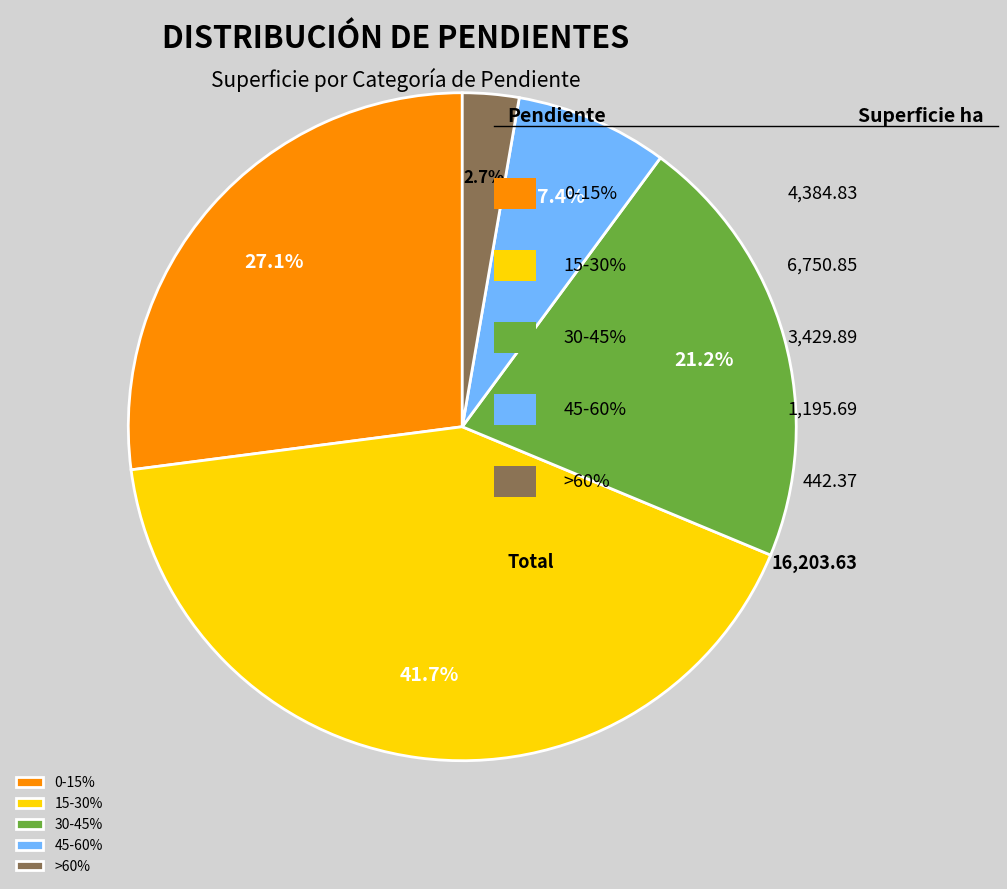

What percentage do >60% and 15-30% together represent?

44.4%